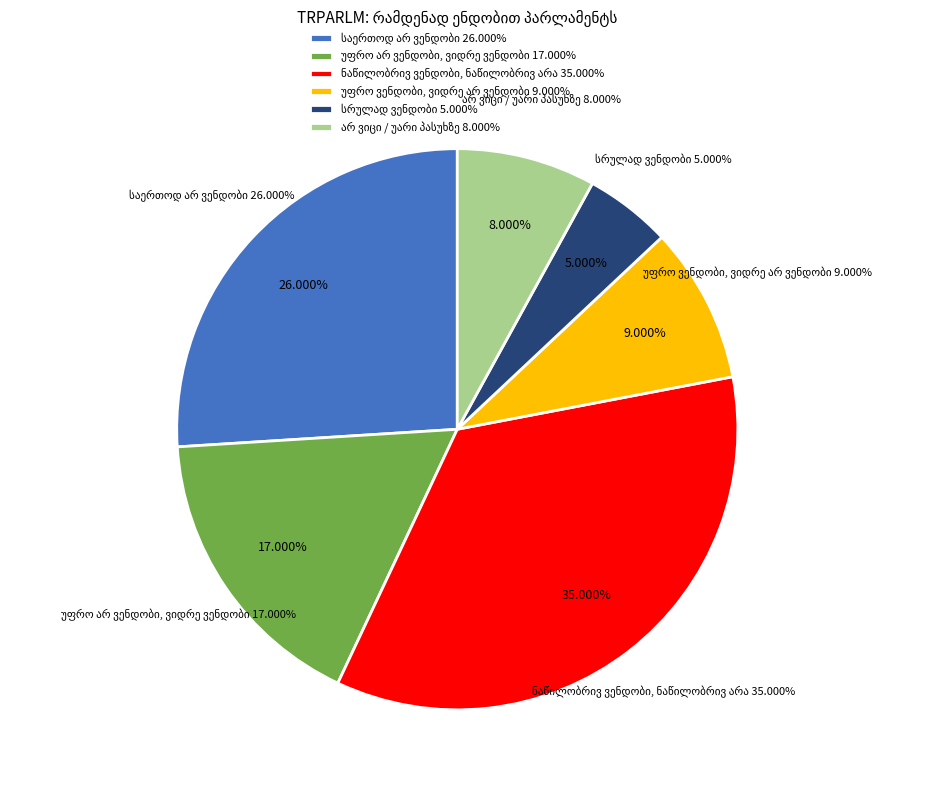

Is the sum of სრულად ვენდობი and უფრო არ ვენდობი, ვიდრე ვენდობი greater than half?

No